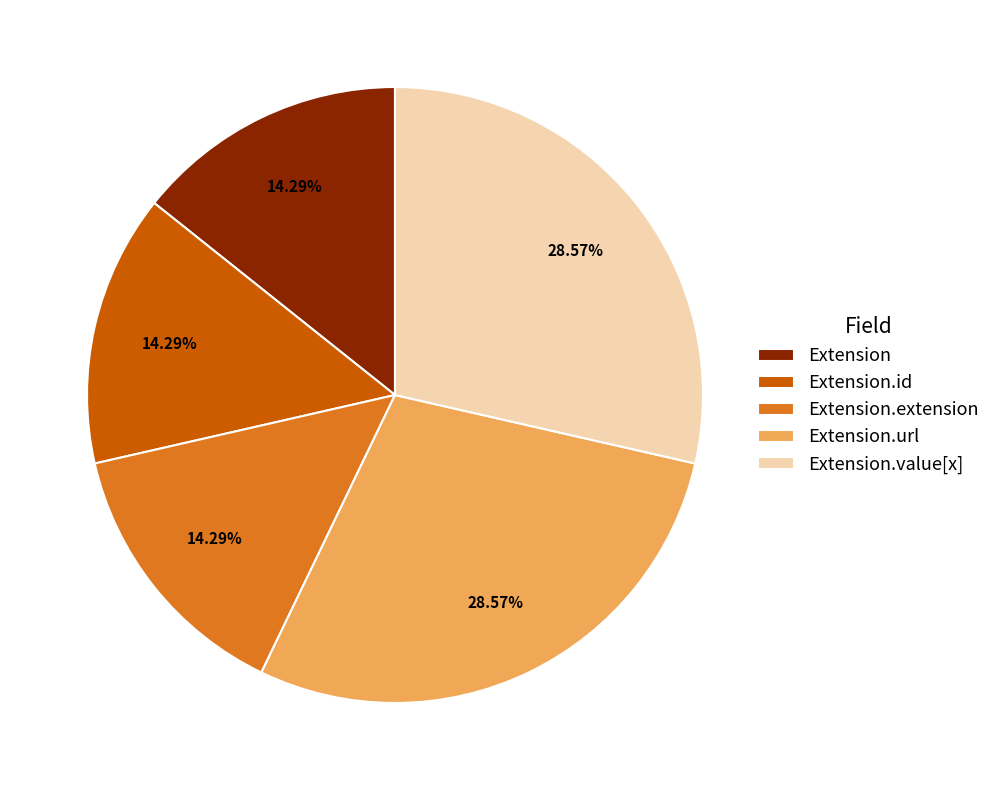

Does Extension represent more than half of the total?

No